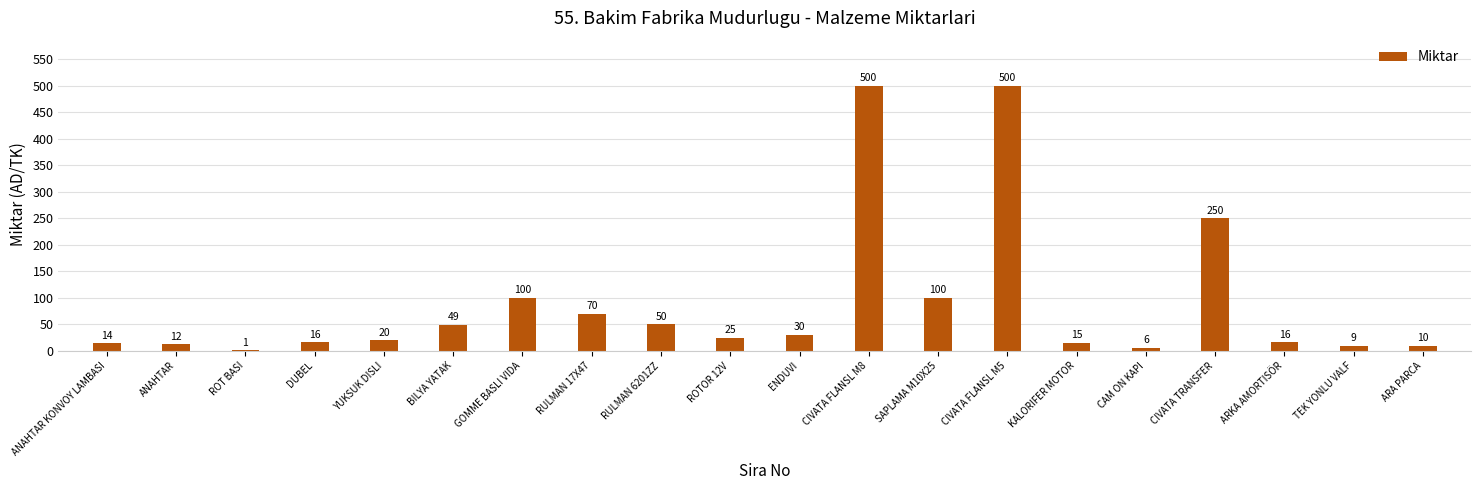

Between KALORIFER MOTOR and SAPLAMA M10X25, which is larger?

SAPLAMA M10X25